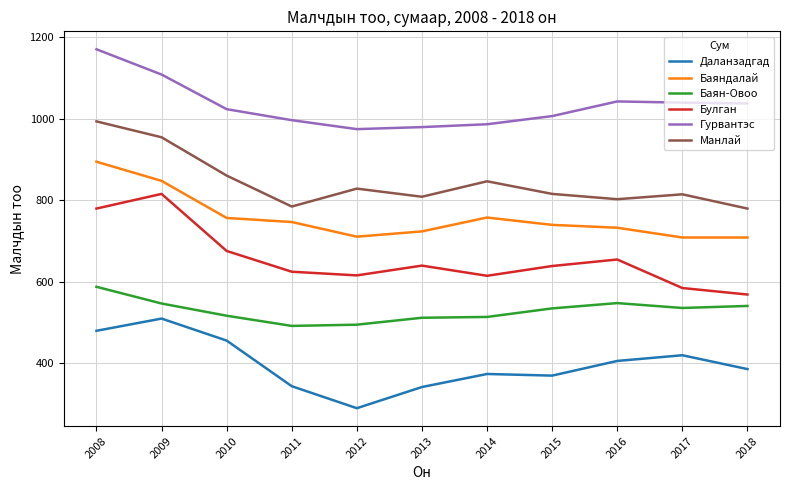

At which label is Булган closest to 691?

2010